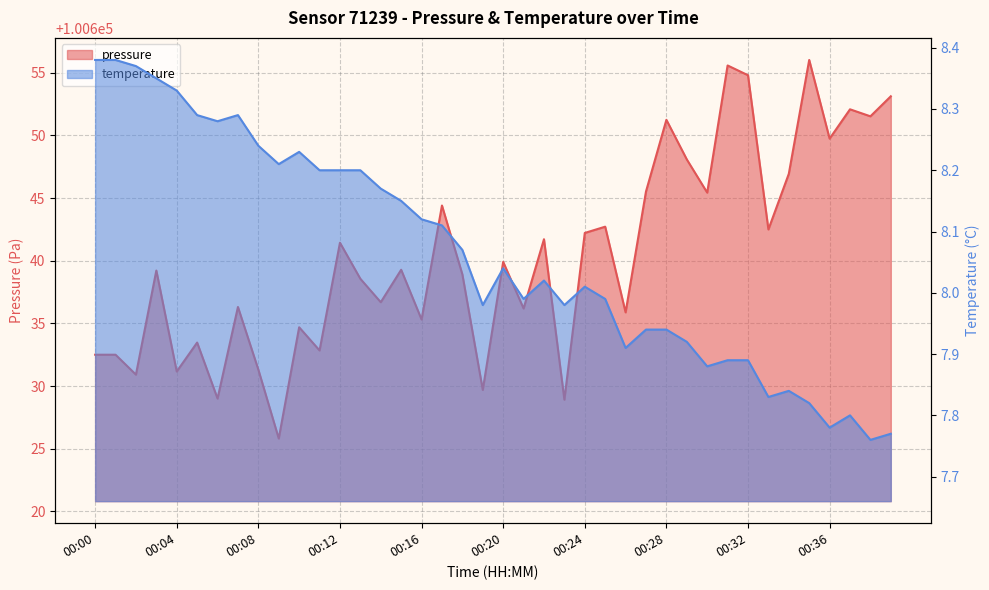

Which series changed the most between 00:02 and 00:32?

pressure